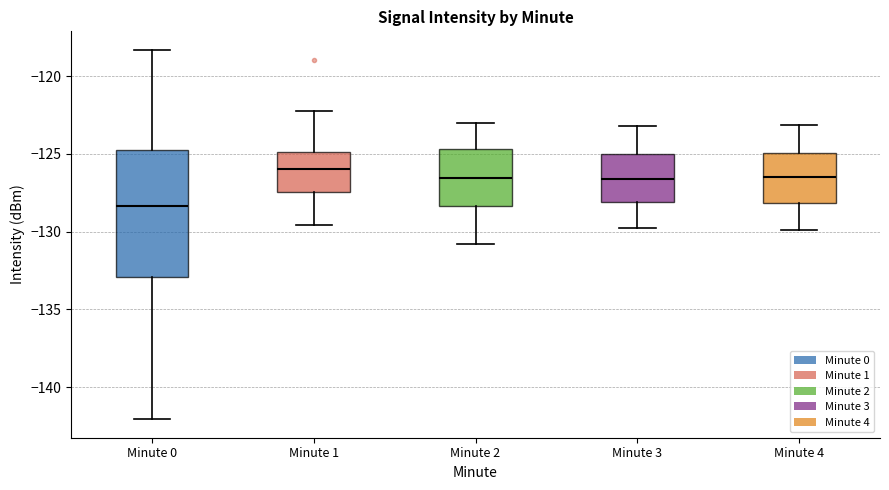

Reading left to right, read every box against the y-axis: the position of its median line, the range the box covers, and the ends of its whiskers. The values are not printed on the chart, so give them approximately, as read against the axis.

Minute 0: median -128.5, box -133.0 to -124.5, whiskers -142.0 to -118.5
Minute 1: median -126.0, box -127.5 to -125.0, whiskers -129.5 to -122.0
Minute 2: median -126.5, box -128.5 to -124.5, whiskers -131.0 to -123.0
Minute 3: median -126.5, box -128.0 to -125.0, whiskers -130.0 to -123.0
Minute 4: median -126.5, box -128.0 to -125.0, whiskers -130.0 to -123.0